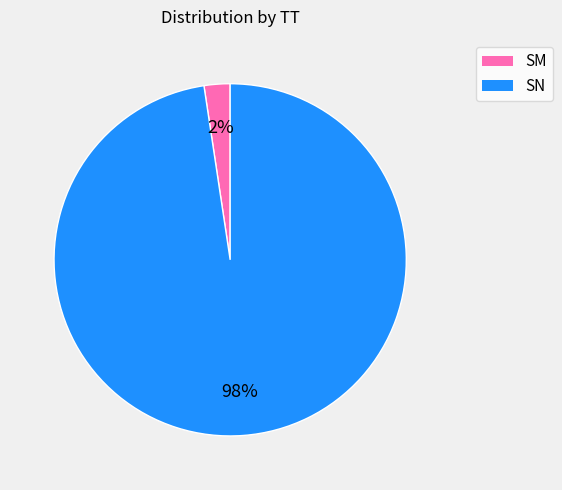

What is the largest slice in the pie chart?

SN